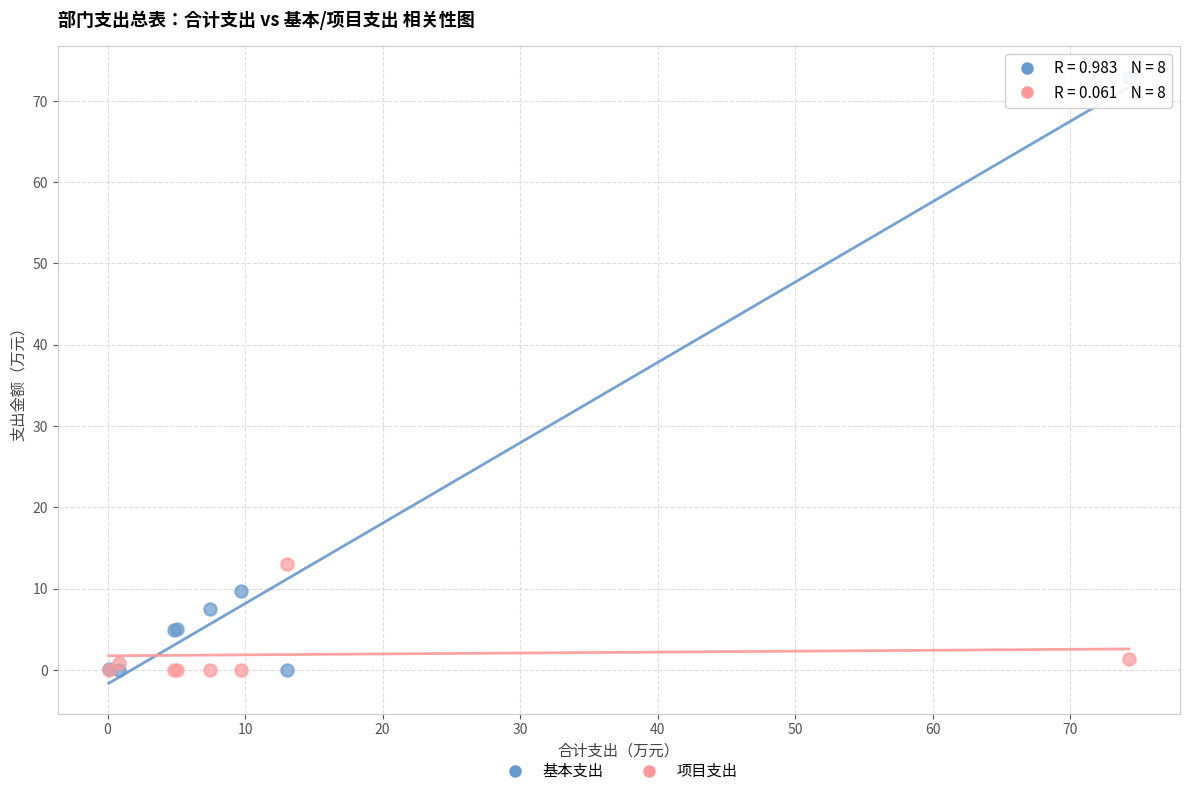

Which series reaches the maximum Y coordinate?

基本支出